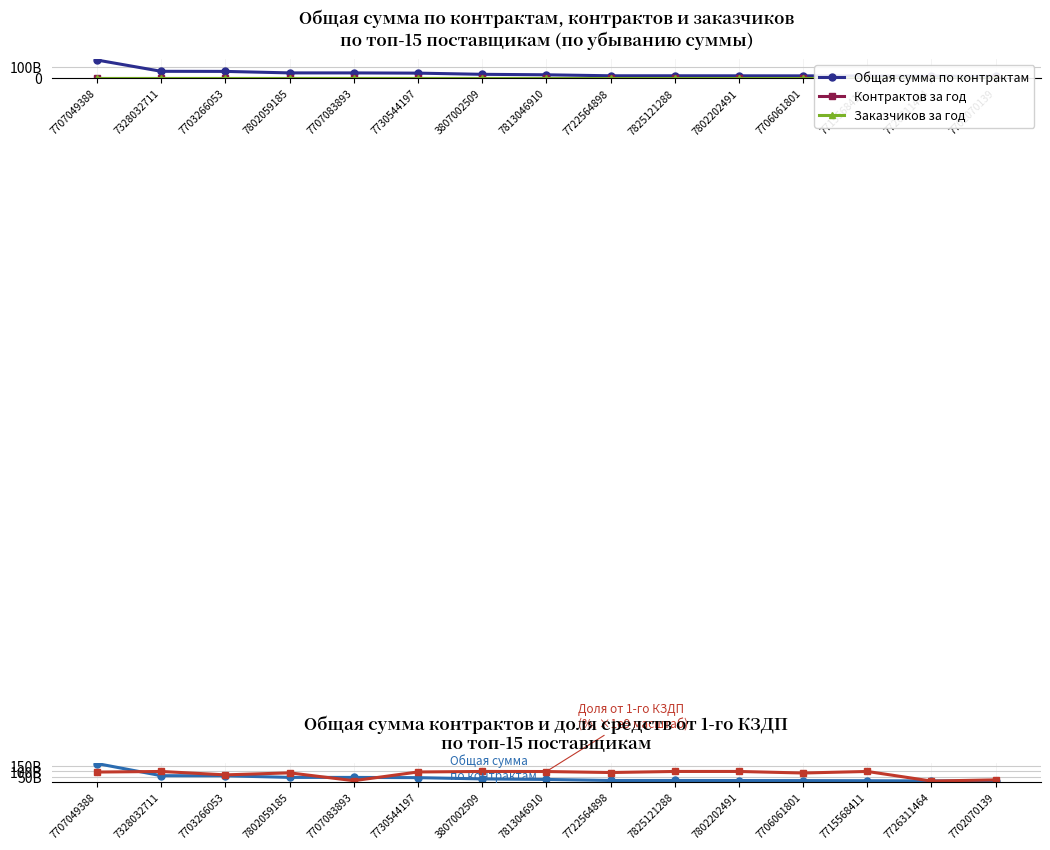

At which label is Заказчиков за год closest to 4932?

7726311464